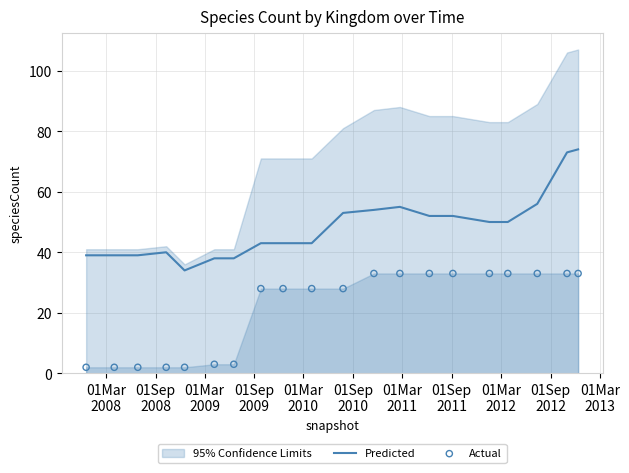

What is the highest value of the Predicted series?

74